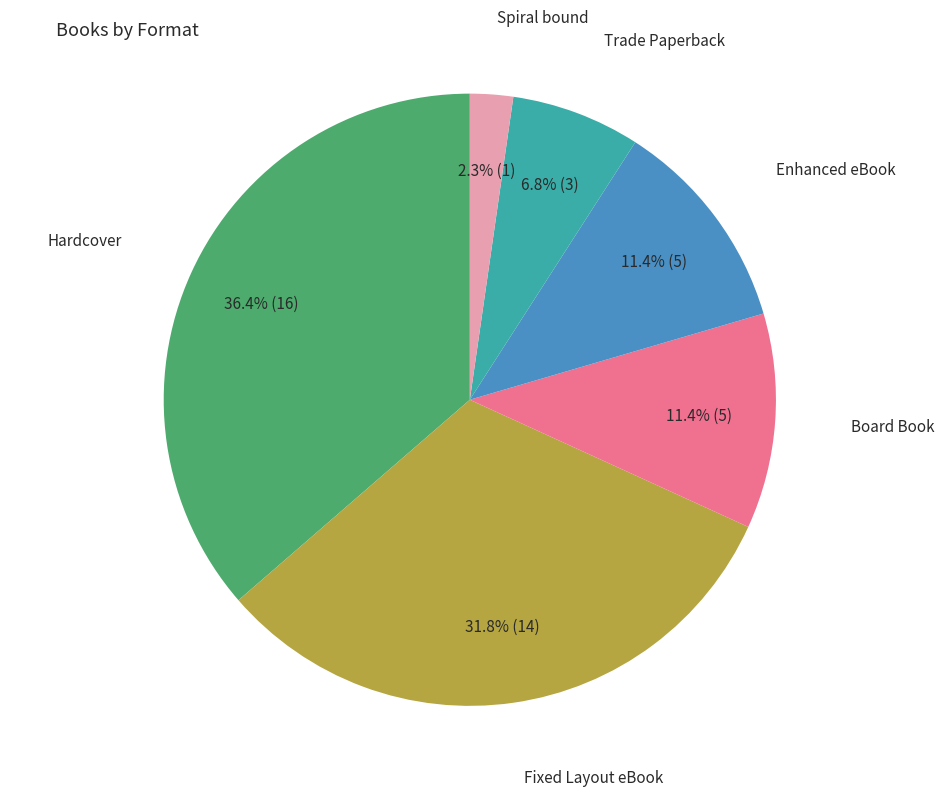

Is there a majority slice in this chart?

No